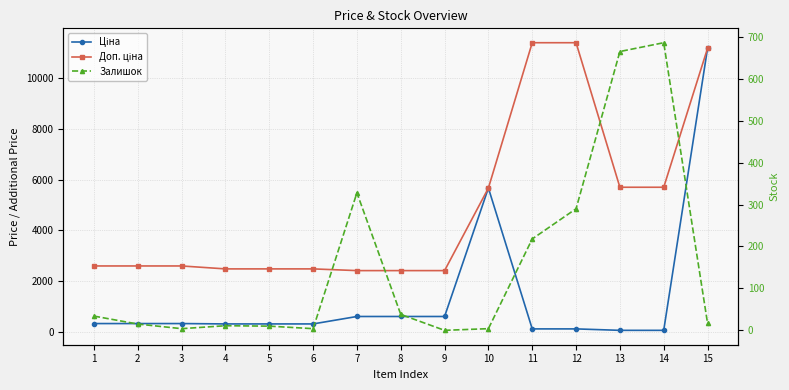

What is the minimum value for Ціна?

57.0